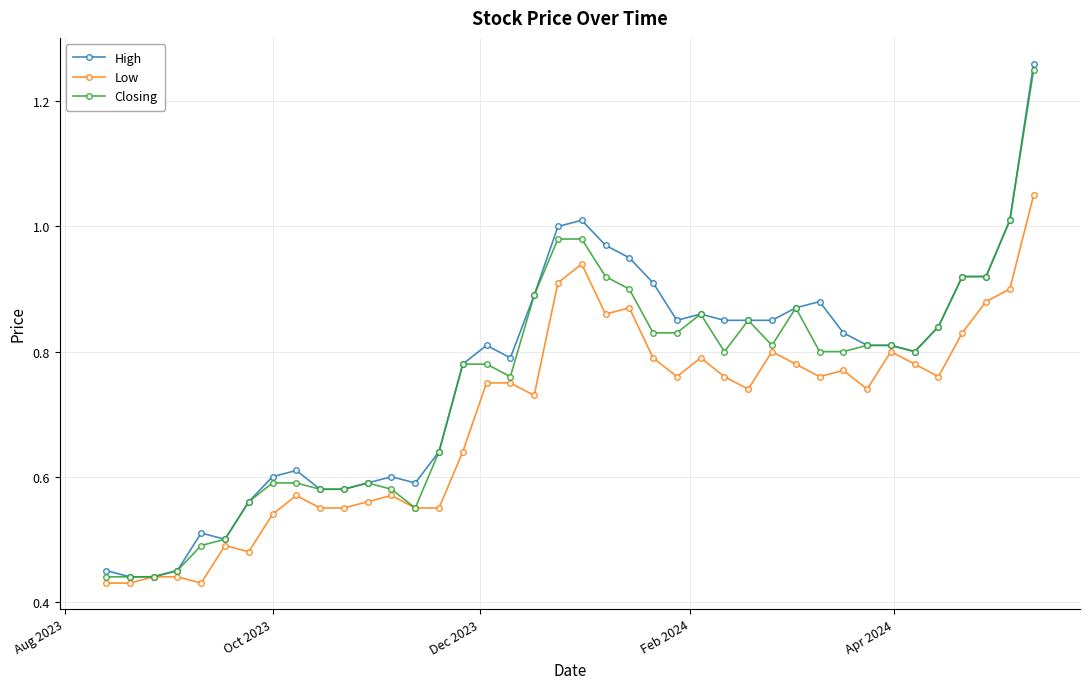

Count the number of data series in this chart.

3